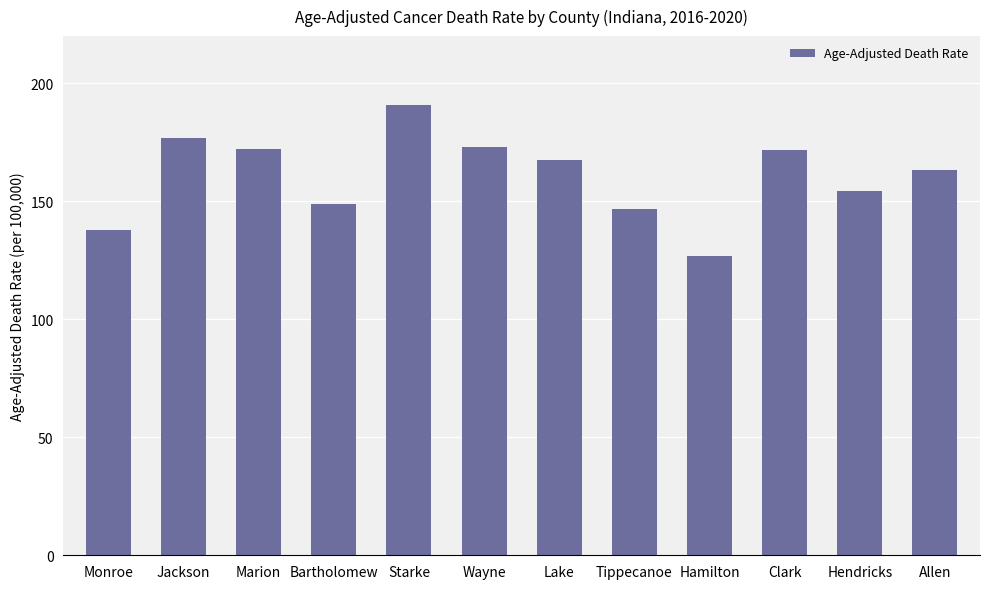

Which category has the lowest value across all series?

Hamilton